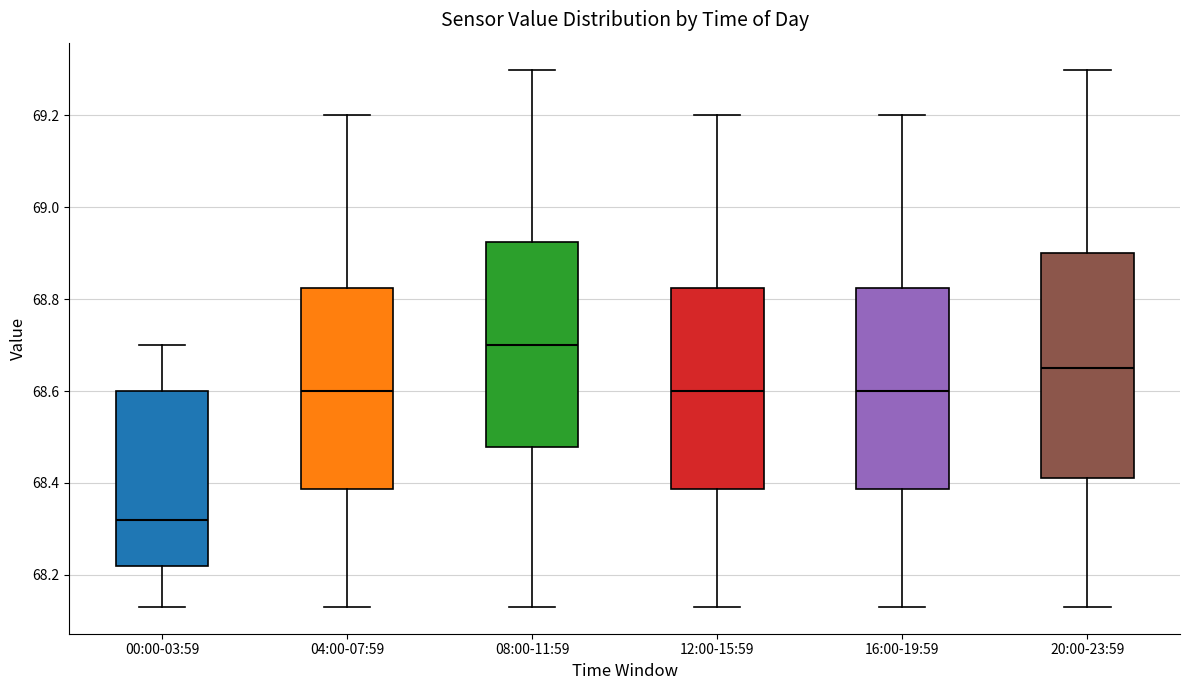

Reading left to right, transcribe this box plot: for each box, give where its median line is, the range the box spans, and where its two whiskers end, as read against the y-axis. The values are not printed on the chart, so give them approximately, as read against the axis.

00:00-03:59: median 68.32, box 68.22 to 68.60, whiskers 68.14 to 68.70
04:00-07:59: median 68.60, box 68.38 to 68.82, whiskers 68.14 to 69.20
08:00-11:59: median 68.70, box 68.48 to 68.92, whiskers 68.14 to 69.30
12:00-15:59: median 68.60, box 68.38 to 68.82, whiskers 68.14 to 69.20
16:00-19:59: median 68.60, box 68.38 to 68.82, whiskers 68.14 to 69.20
20:00-23:59: median 68.66, box 68.42 to 68.90, whiskers 68.14 to 69.30